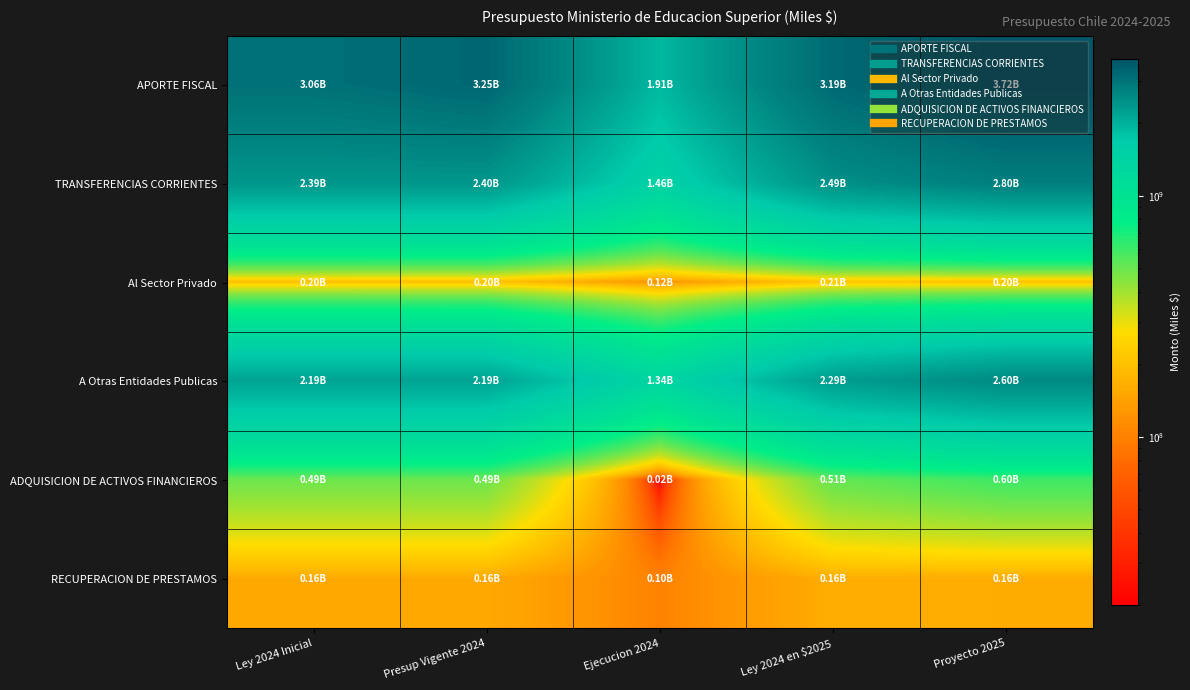

List the series in order of their peak value, highest first.

APORTE FISCAL, TRANSFERENCIAS CORRIENTES, A Otras Entidades Publicas, ADQUISICION DE ACTIVOS FINANCIEROS, Al Sector Privado, RECUPERACION DE PRESTAMOS